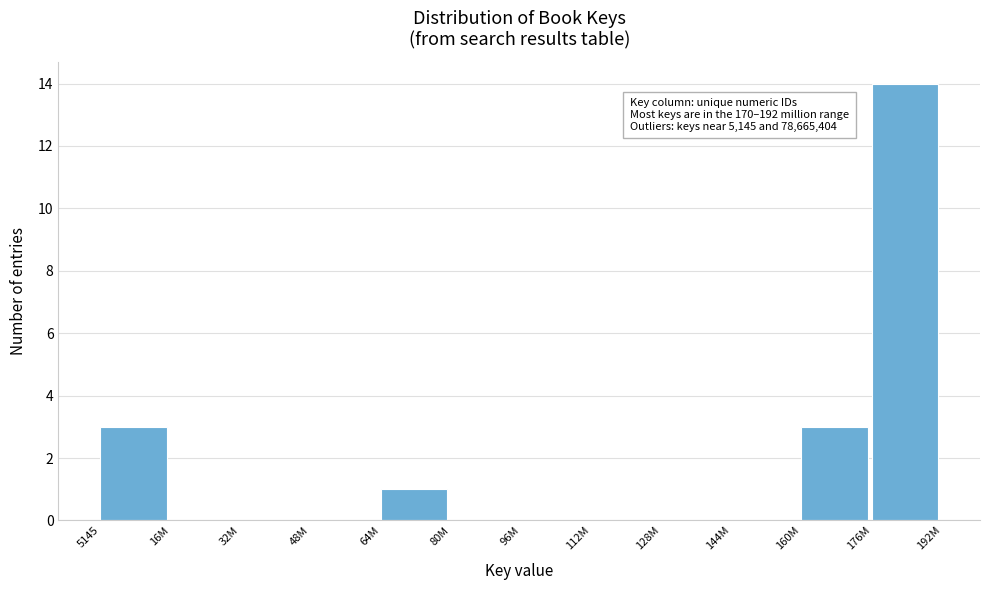

Reading right to left, transcribe all the data shown in this chart.

176M=14	160M=3	144M=0	128M=0	112M=0	96M=0	80M=0	64M=1	48M=0	32M=0	16M=0	5145=3